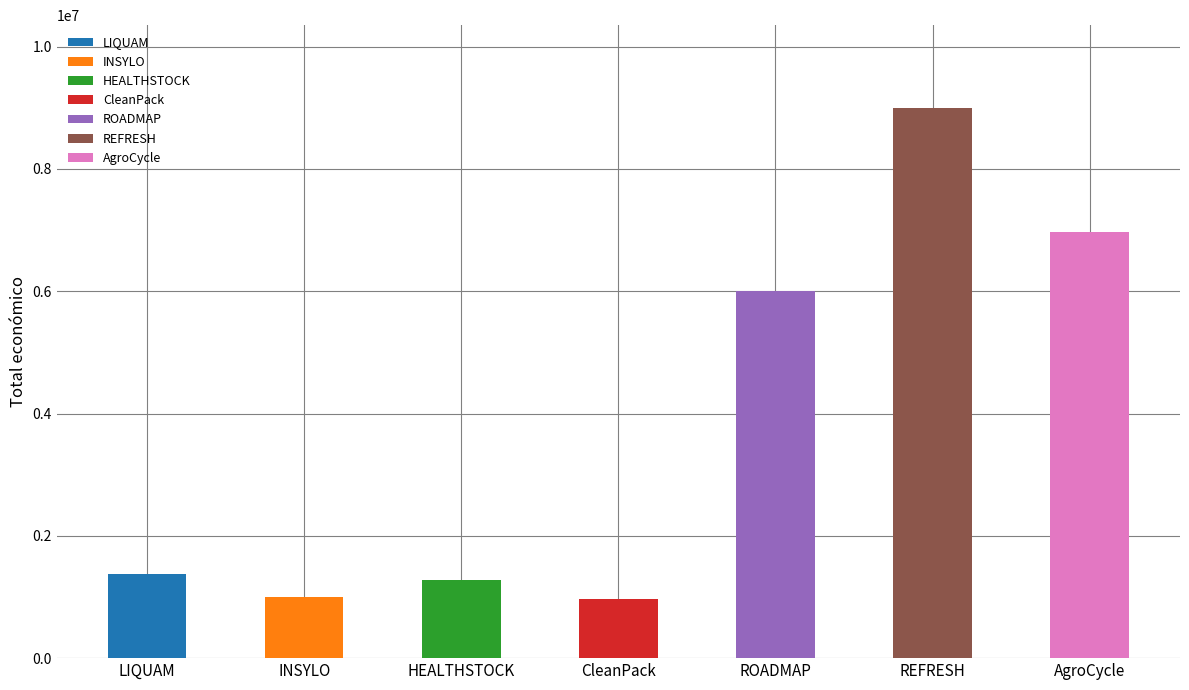

What value does the data have at LIQUAM?

1380662